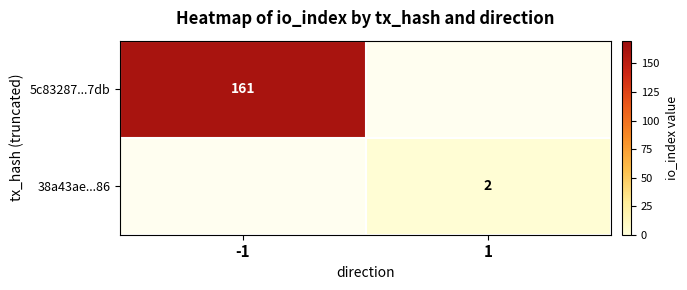

Count the number of categories in the chart.

2